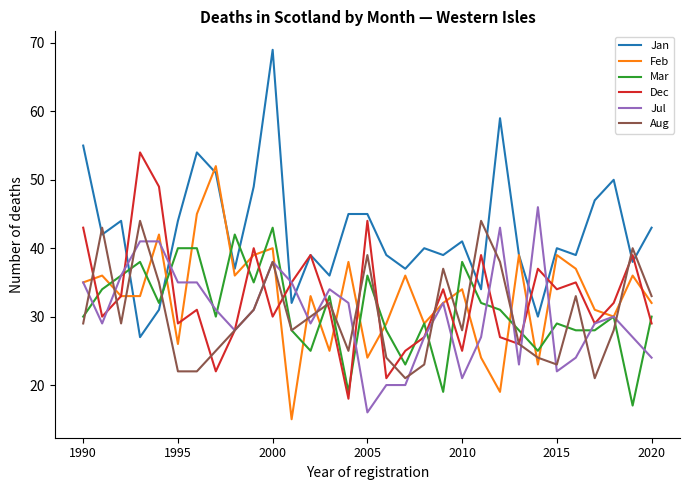

Reading left to right, list all the values displayed in this chart.

Jan: 55	42	44	27	31	44	54	51	37	49	69	32	39	36	45	45	39	37	40	39	41	34	59	39	30	40	39	47	50	38	43
Feb: 35	36	33	33	42	26	45	52	36	39	40	15	33	25	38	24	29	36	29	32	34	24	19	39	23	39	37	31	30	36	32
Mar: 30	34	36	38	32	40	40	30	42	35	43	28	25	33	19	36	28	23	29	19	38	32	31	28	25	29	28	28	30	17	30
Dec: 43	30	33	54	49	29	31	22	28	40	30	35	39	31	18	44	21	25	27	34	25	39	27	26	37	34	35	29	32	39	29
Jul: 35	29	36	41	41	35	35	31	28	31	38	35	29	34	32	16	20	20	27	32	21	27	43	23	46	22	24	29	30	27	24
Aug: 29	43	29	44	35	22	22	25	28	31	38	28	30	32	25	39	24	21	23	37	28	44	38	26	24	23	33	21	28	40	33